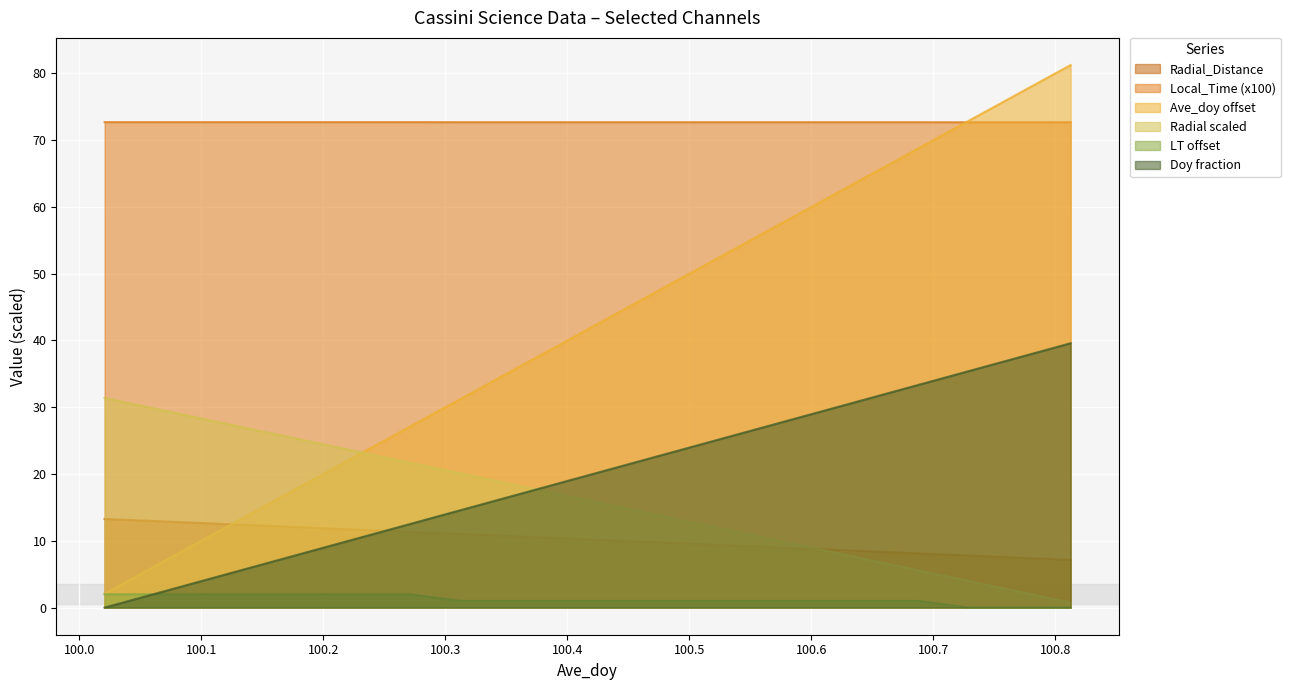

Which has a higher value, 100.6875 or 100.3125?

100.3125